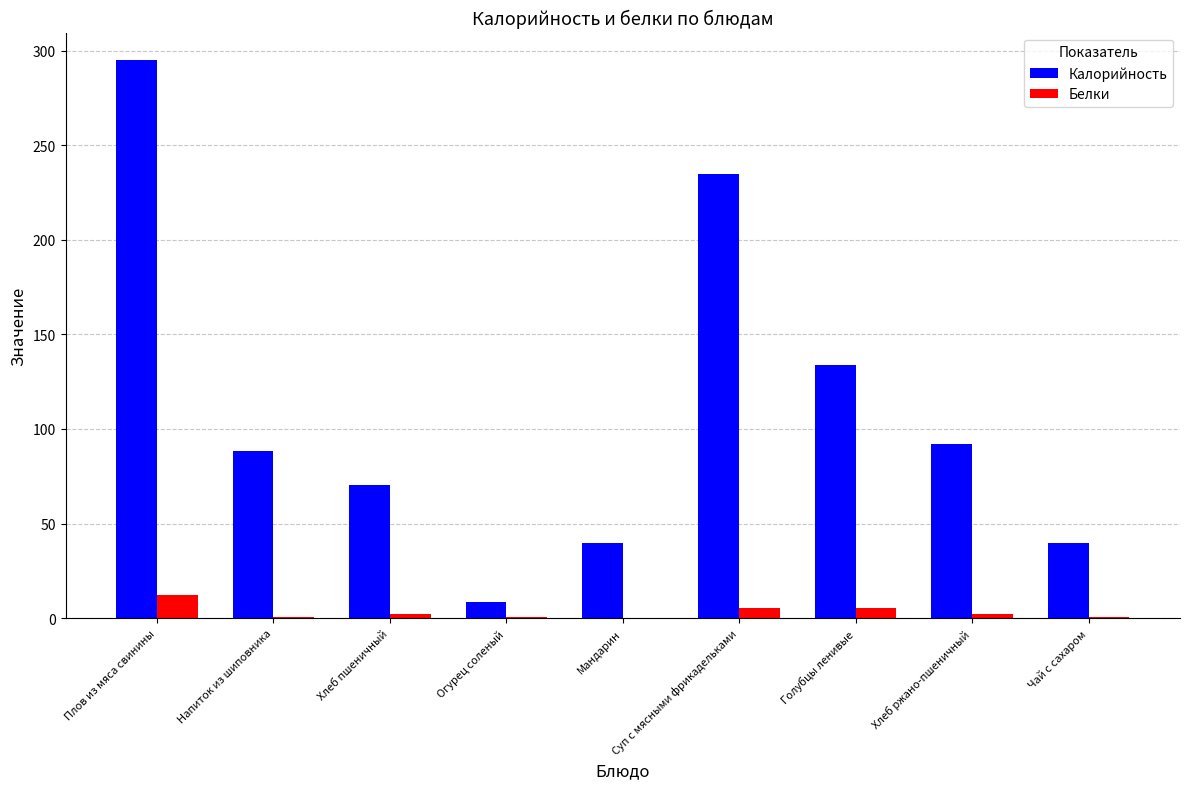

Read the Калорийность value at Огурец соленый.

8.4